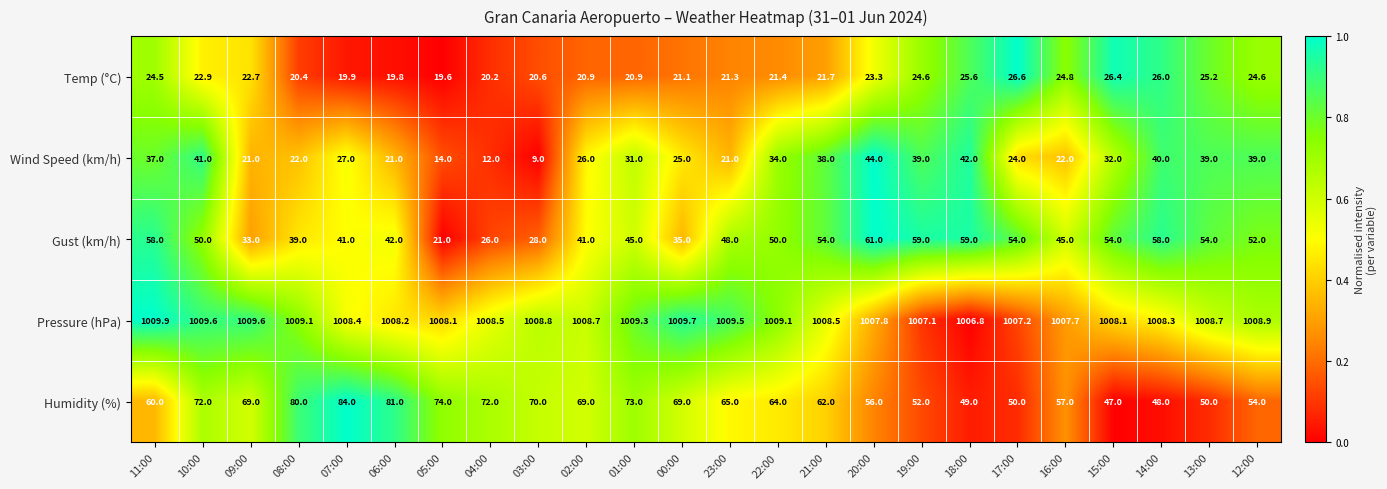

The Pressure (hPa) series shows 1008.3 at 14:00. True or false?

True